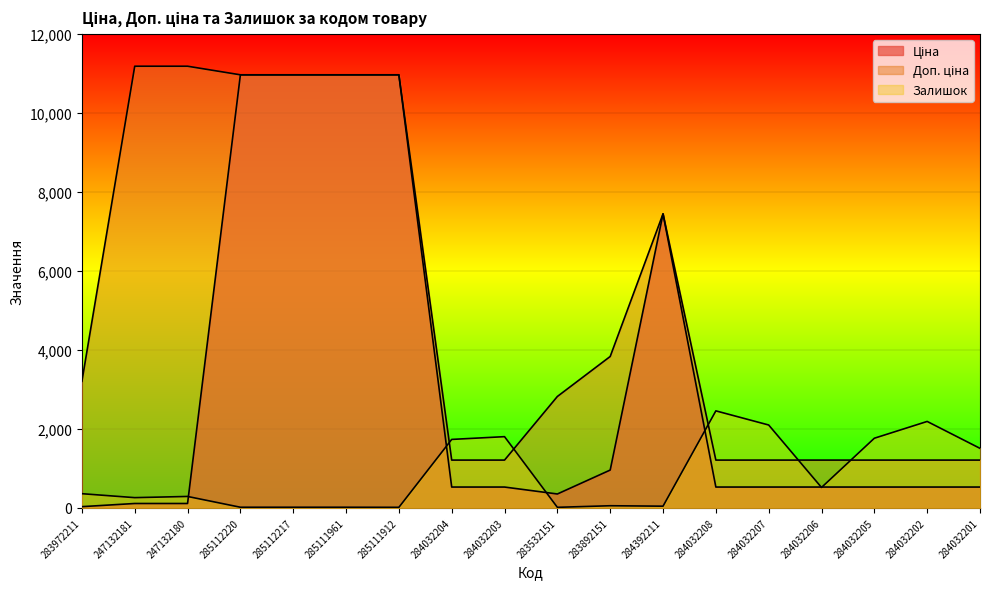

Rank the series by their average value, from lowest to highest.

Залишок, Ціна, Доп. ціна